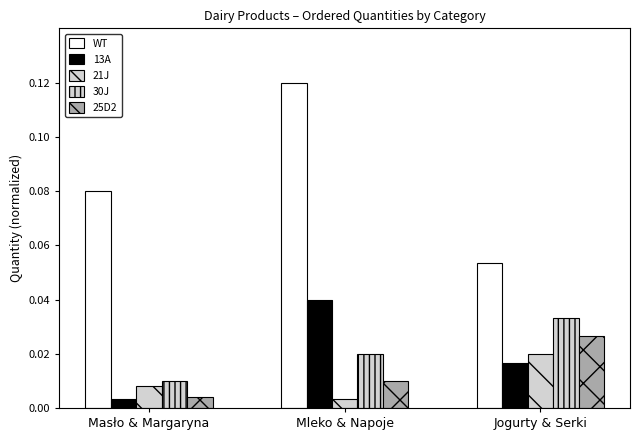

What is the greatest value displayed?

0.1